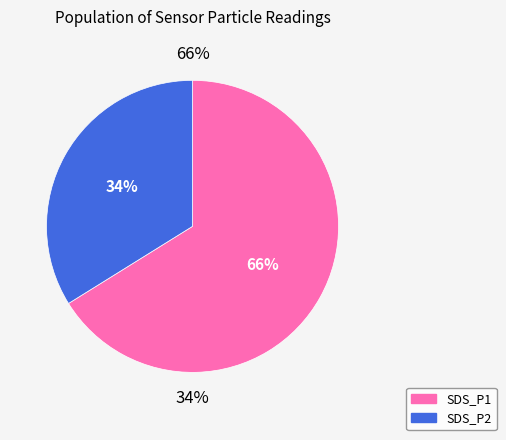

Does SDS_P2 account for over 50% of the chart?

No